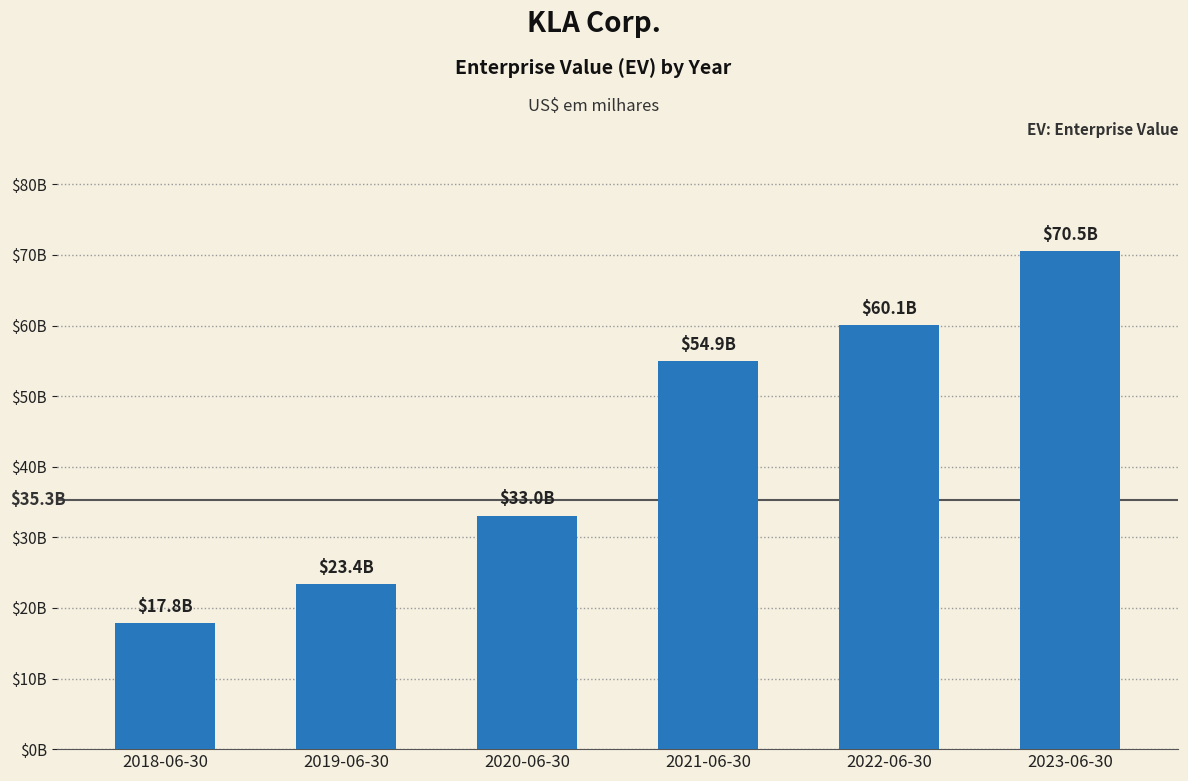

Rank the categories by value from lowest to highest.

2018-06-30, 2019-06-30, 2020-06-30, 2021-06-30, 2022-06-30, 2023-06-30